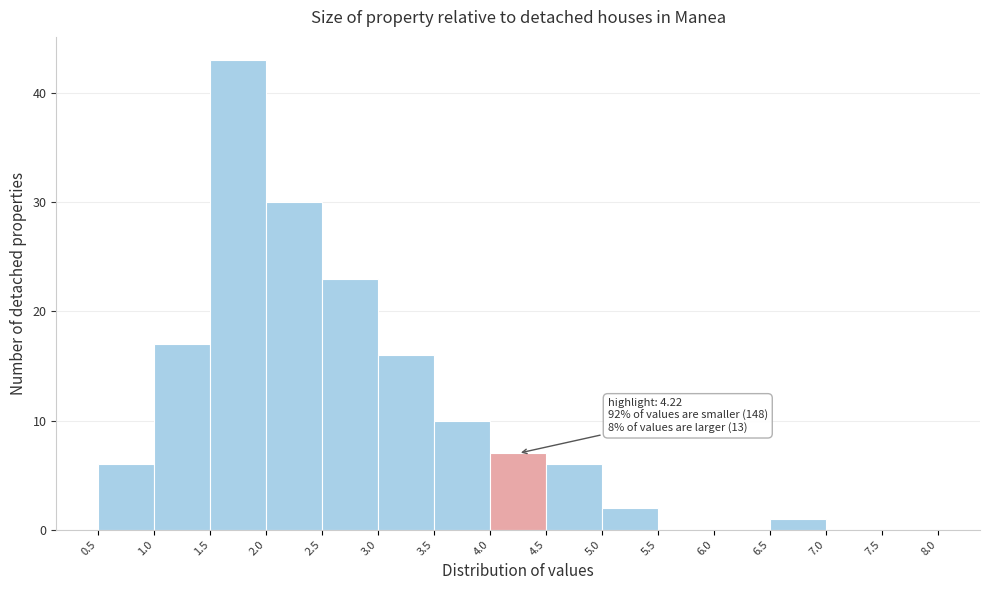

Over which range of the x-axis is the bar tallest?

1.5 to 2.0